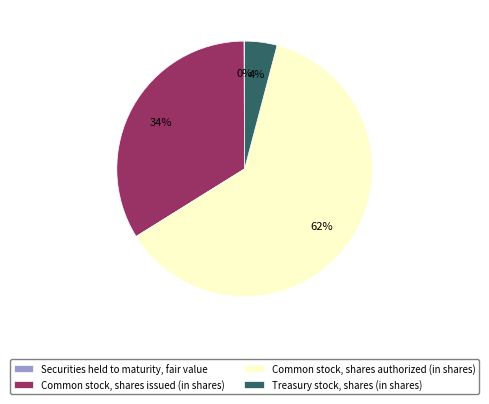

Does any single category account for the majority?

Yes